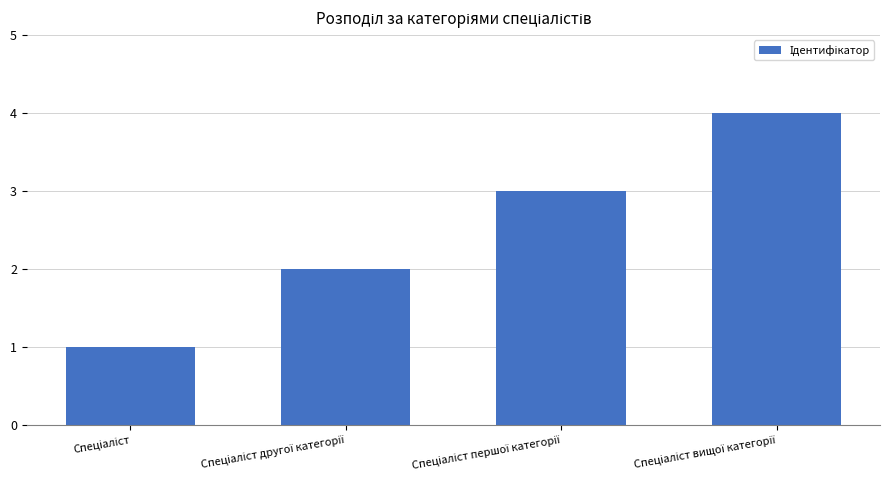

What is the sum of all values?

10